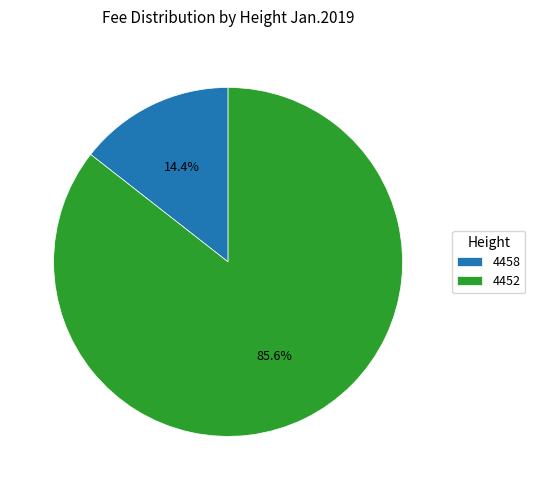

Do 4458 and 4452 together represent more than half of the pie?

Yes